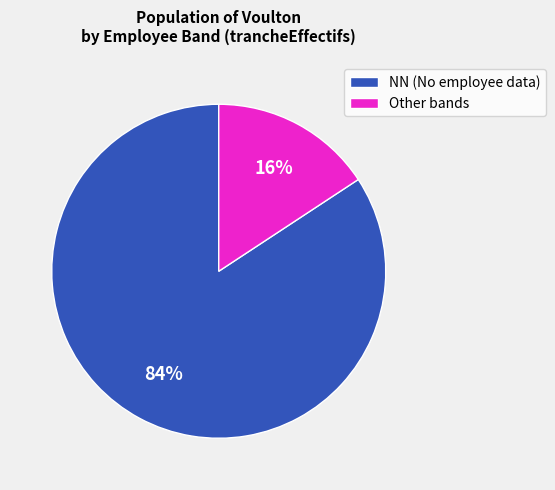

Count the number of slices in the pie.

2